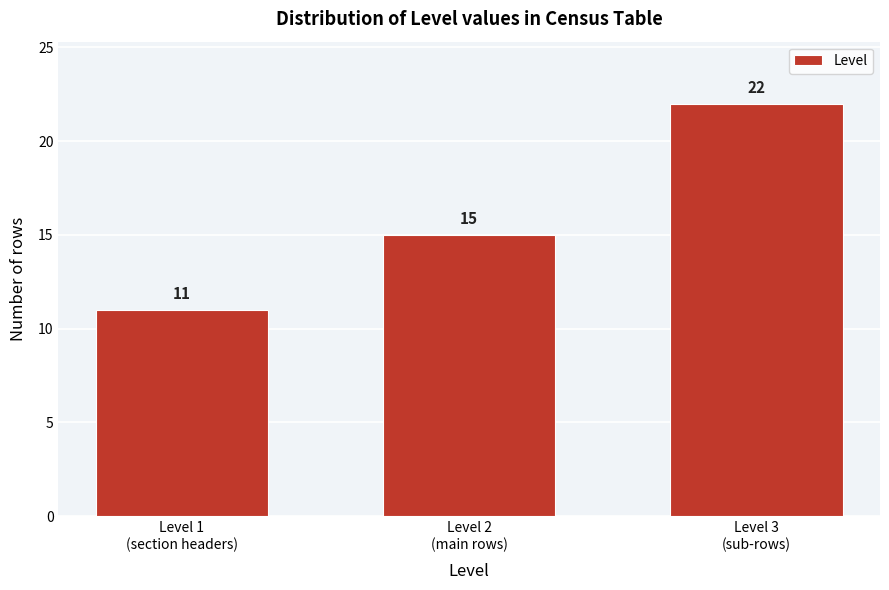

Reading right to left, what are all the values shown in this chart?

22	15	11